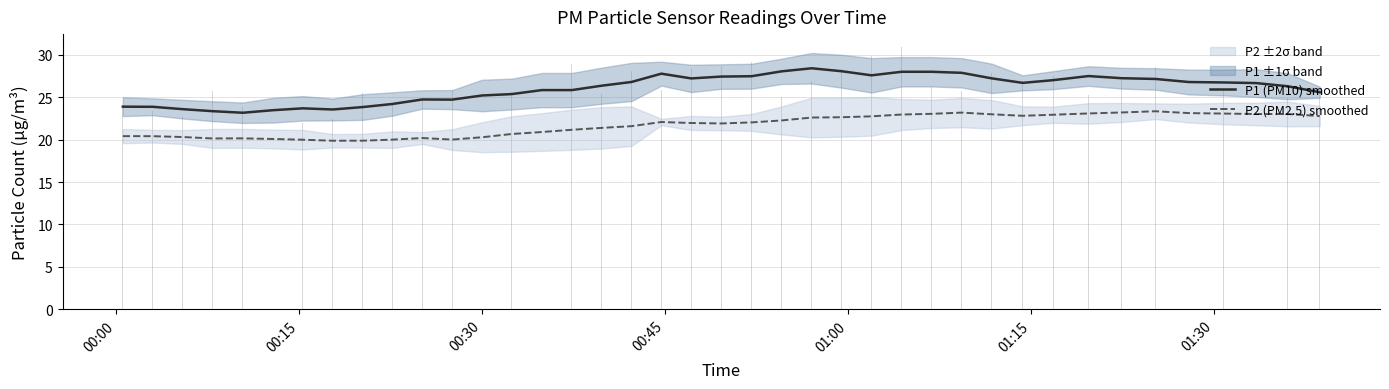

What is the label of the 5th bar from the left?

01:00